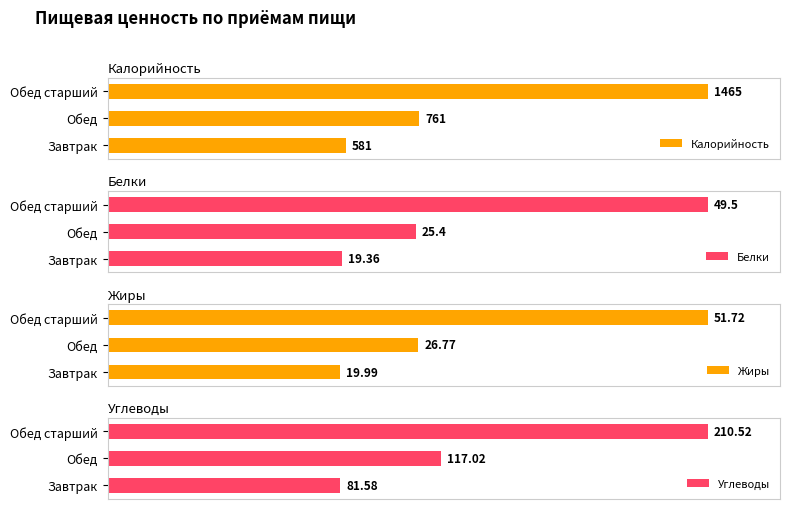

How many data points in Белки are less than 25?

1